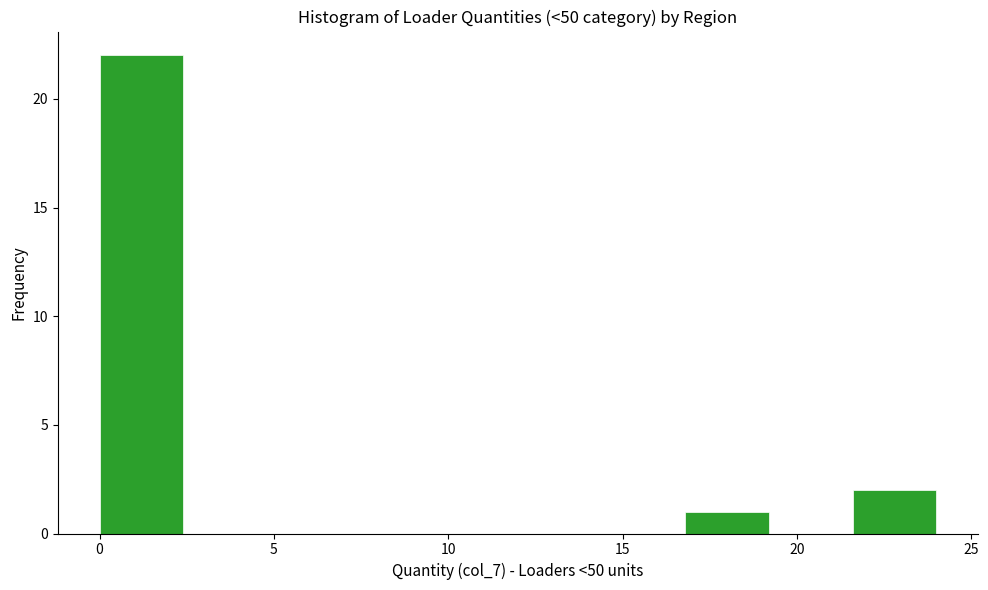

What is the height of the bar covering 16.8 to 19.2 on the x-axis? Neither the bar edges nor the heights are printed on the chart, so give them approximately, as read against the axes.

1